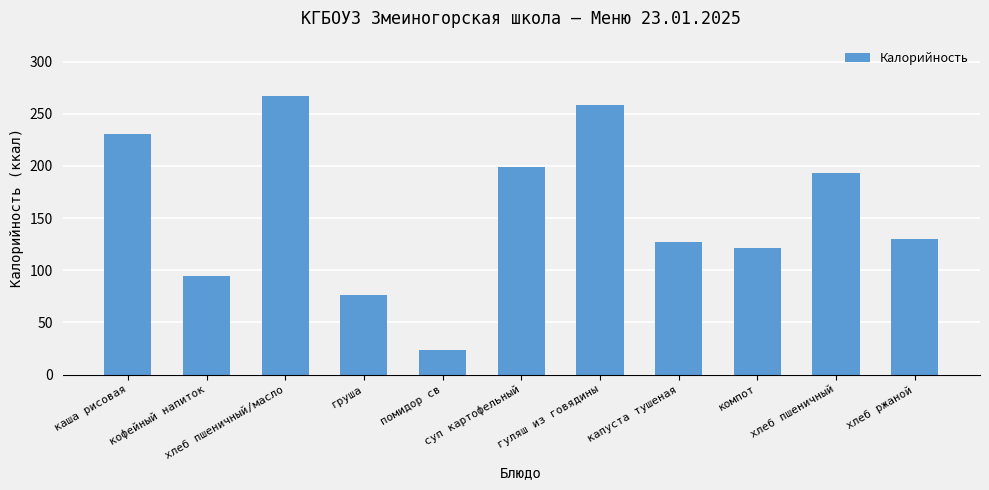

What is the label of the 7th bar from the left?

гуляш из говядины